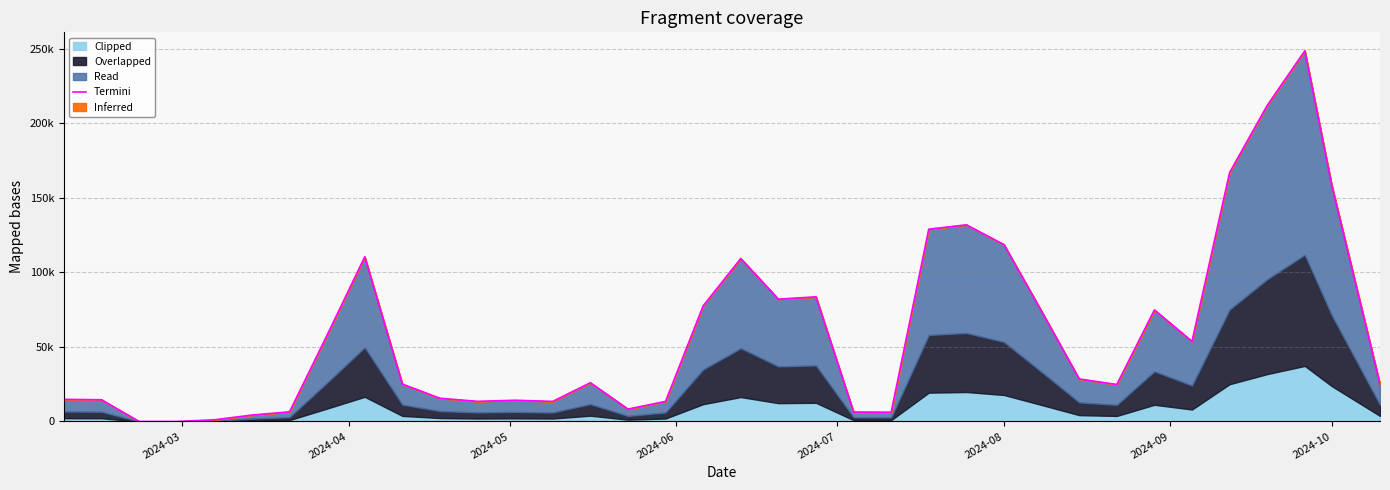

What is the difference between the maximum and minimum values?

248598.7